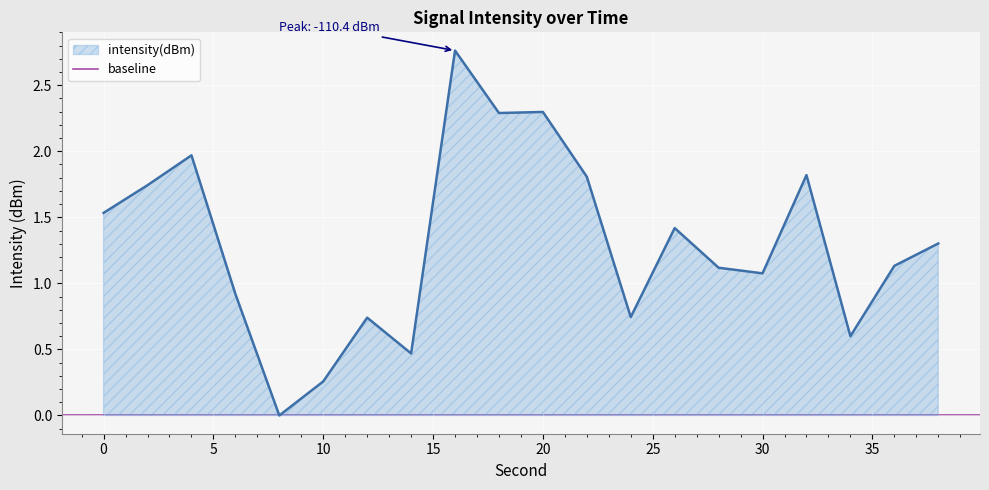

Which category has the lowest value across all series?

8